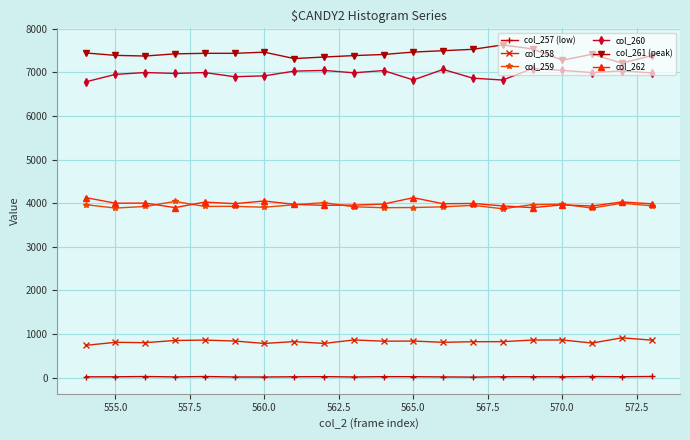

What is the value of the col_262 point at the 1st from the left?

4128